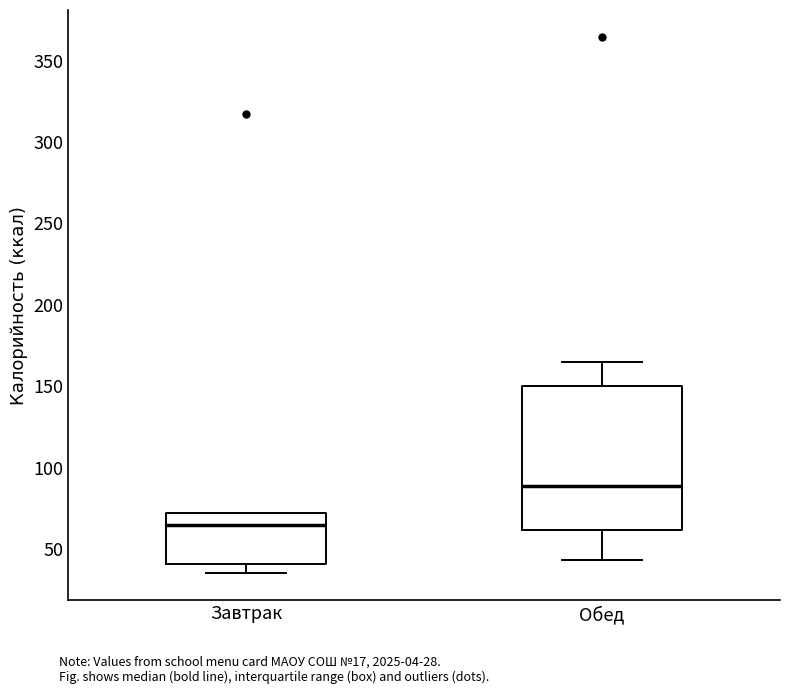

Reading left to right, read every box against the y-axis: the position of its median line, the range the box covers, and the ends of its whiskers. The values are not printed on the chart, so give them approximately, as read against the axis.

Завтрак: median 65, box 40 to 70, whiskers 35 to 70
Обед: median 90, box 60 to 150, whiskers 45 to 165